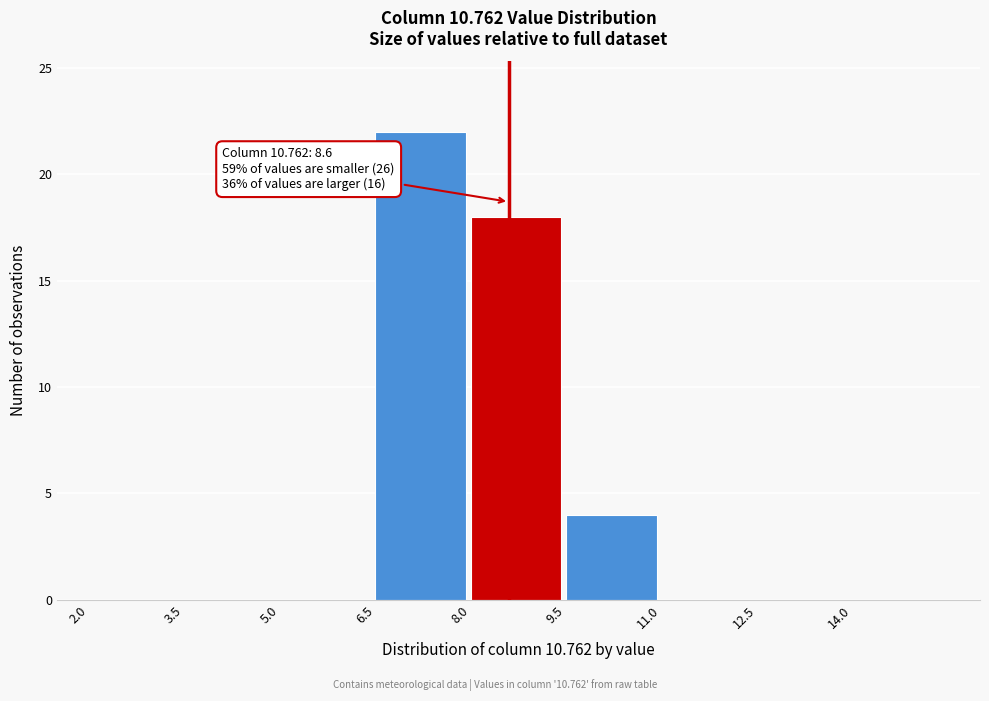

Which range on the x-axis has the tallest bar?

6.5 to 8.0